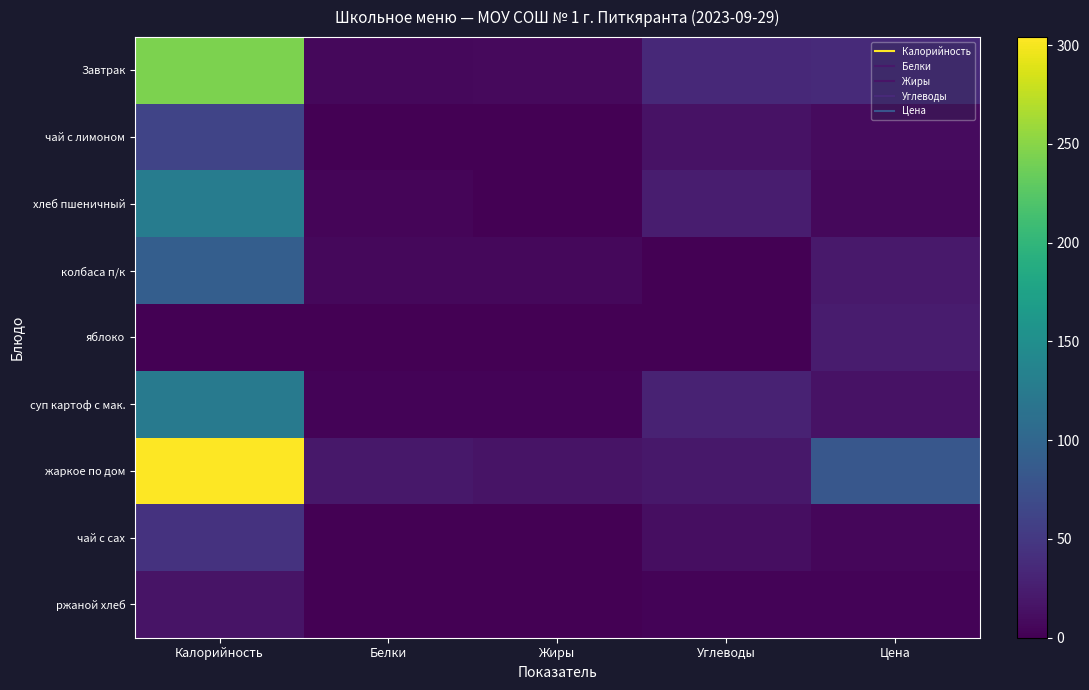

What is the total value across all series at Углеводы?

137.0